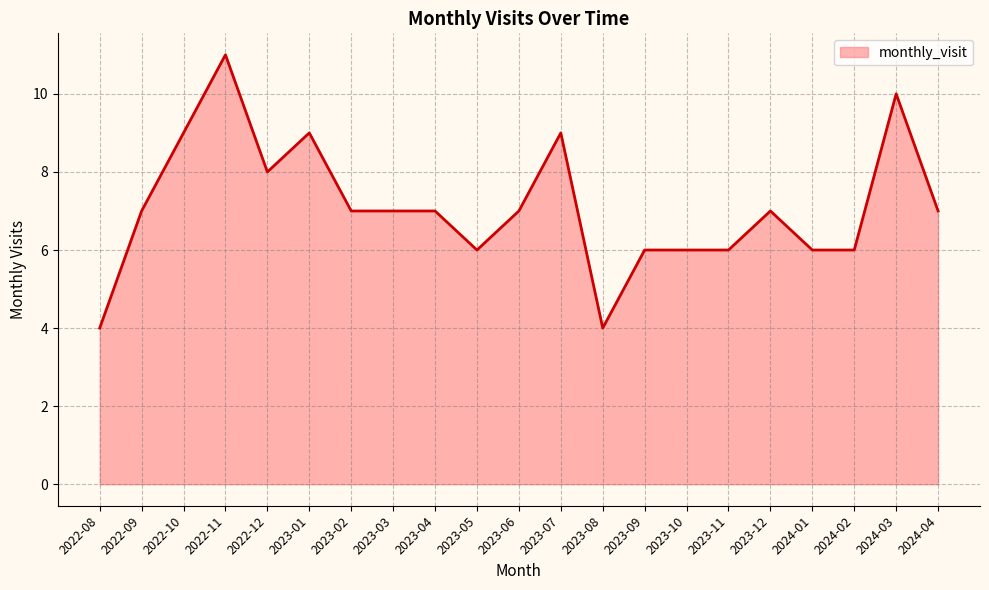

Between 2023-09 and 2023-01, which is larger?

2023-01